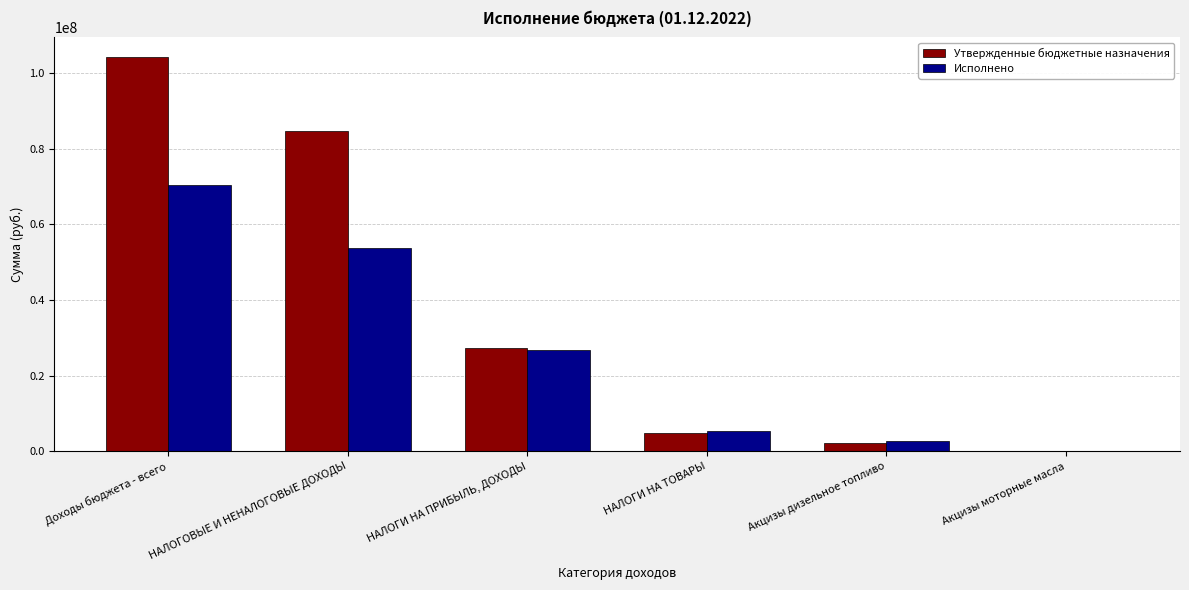

At which label does Исполнено reach its peak?

Доходы бюджета - всего